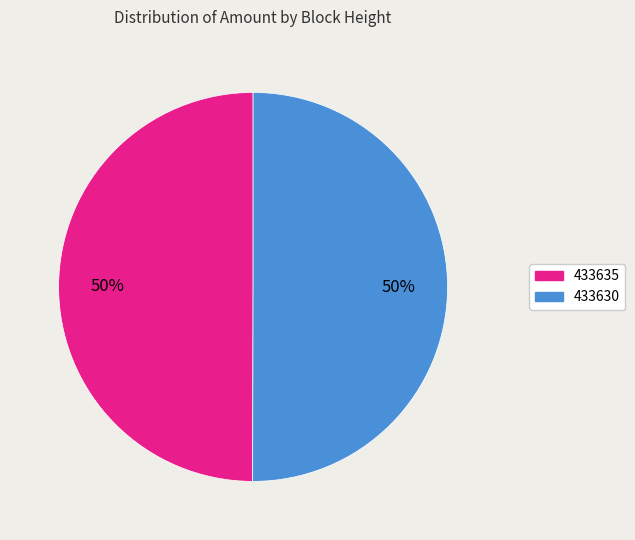

Combined, do 433635 and 433630 account for over 50%?

Yes